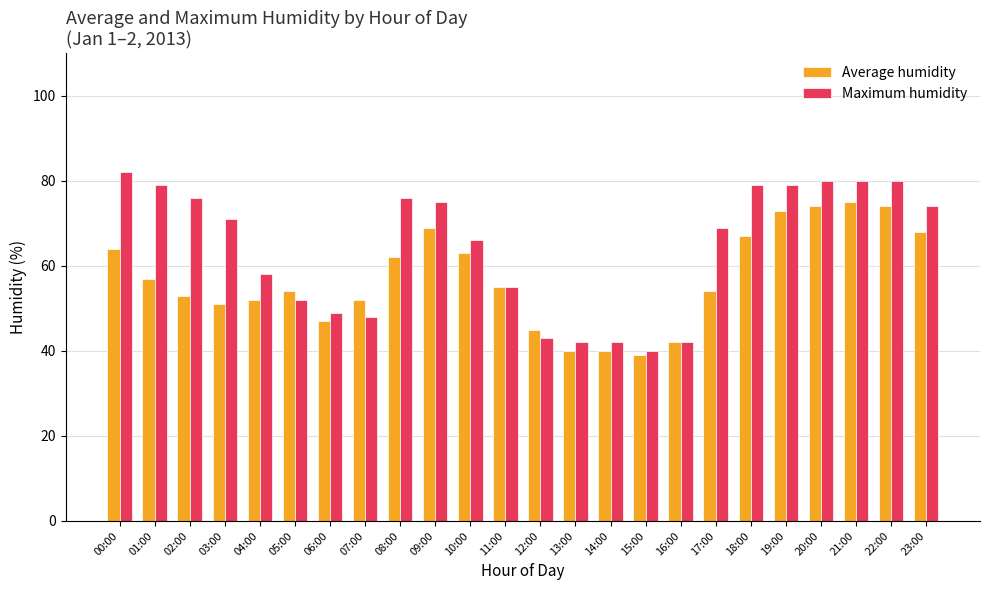

What is the minimum value for Average humidity?

39